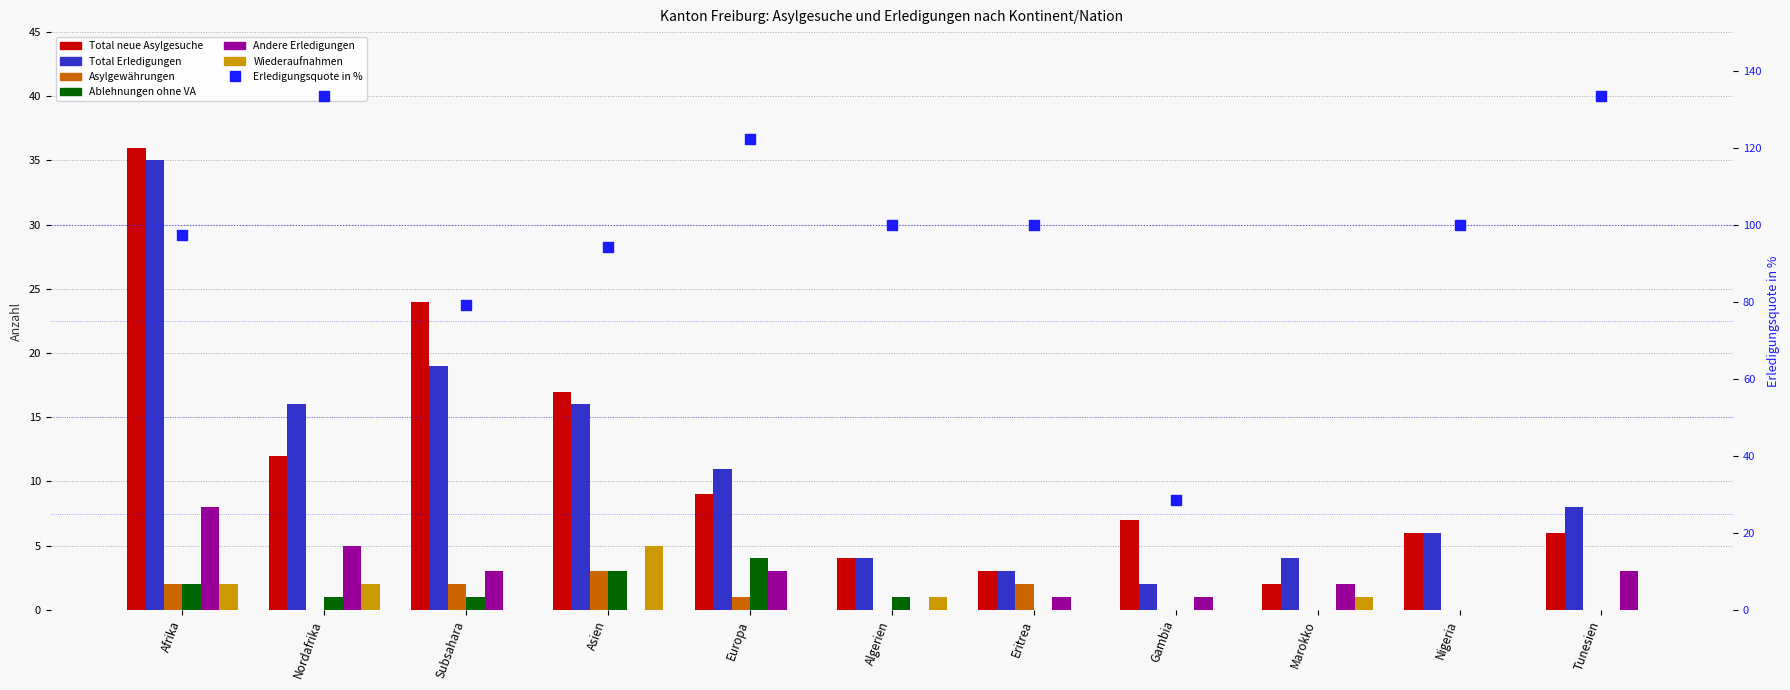

At how many categories does at least one series exceed 4?

8